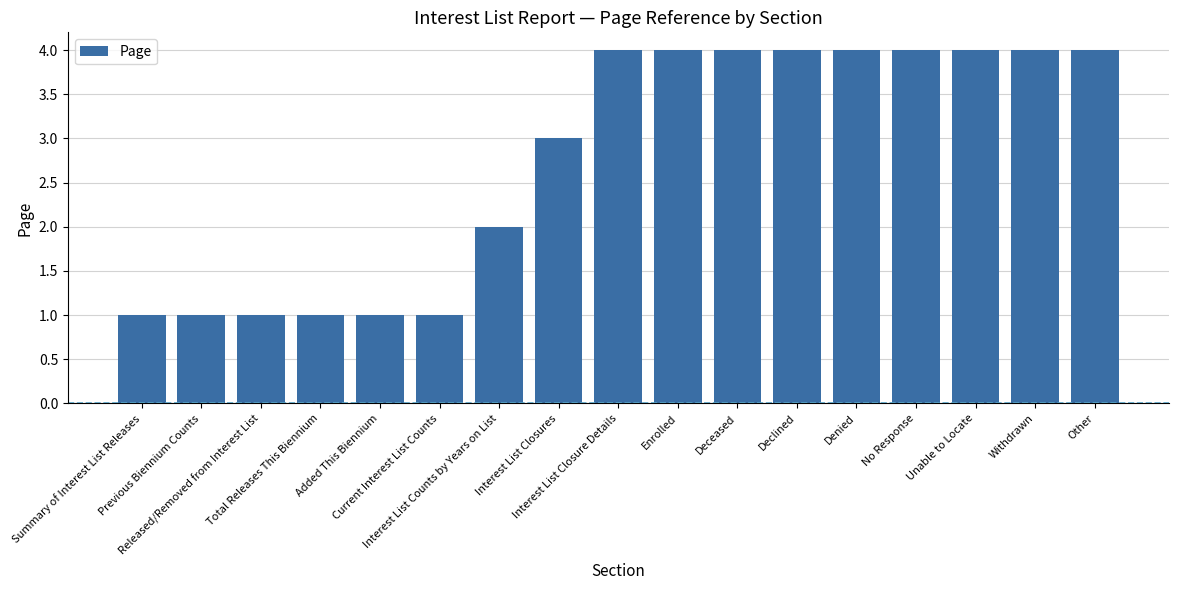

What is the value of the 9th bar from the left?

4